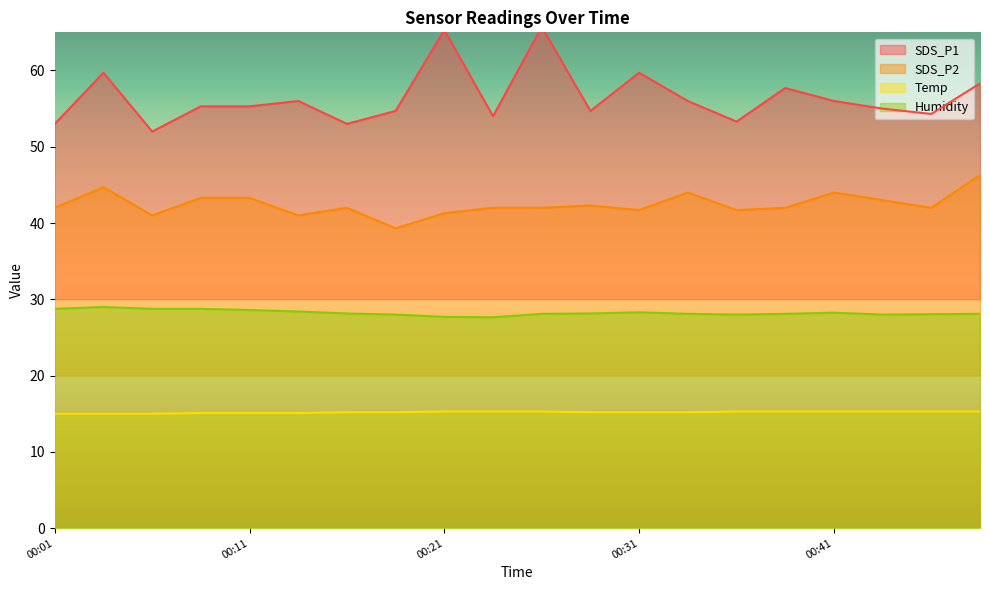

Read the Temp value at 00:39.

15.3